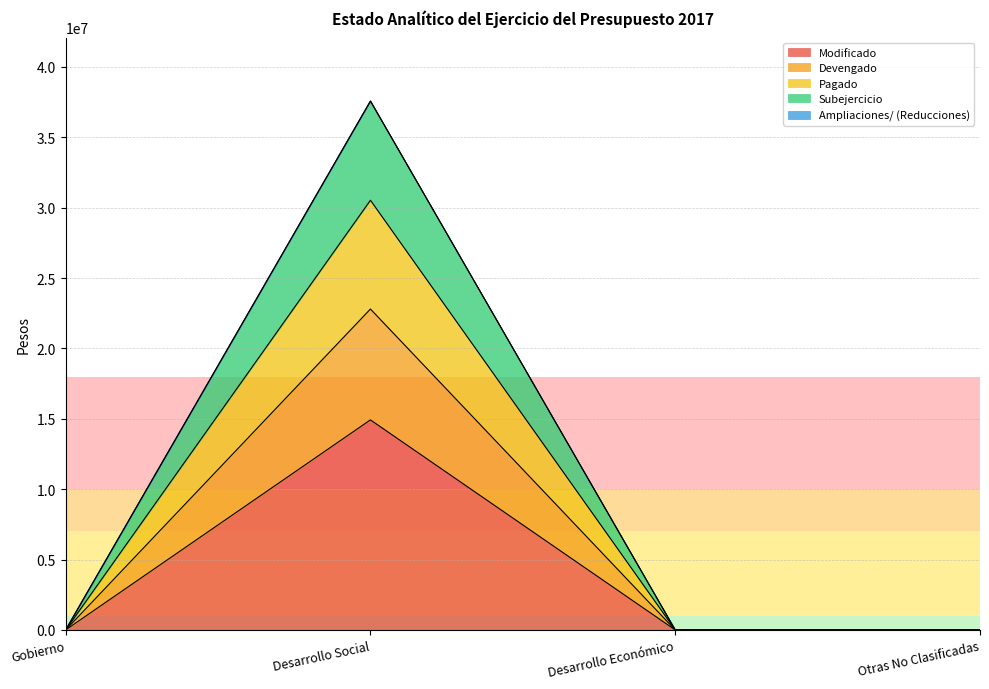

What is the label of the 1st point from the right?

Otras No Clasificadas